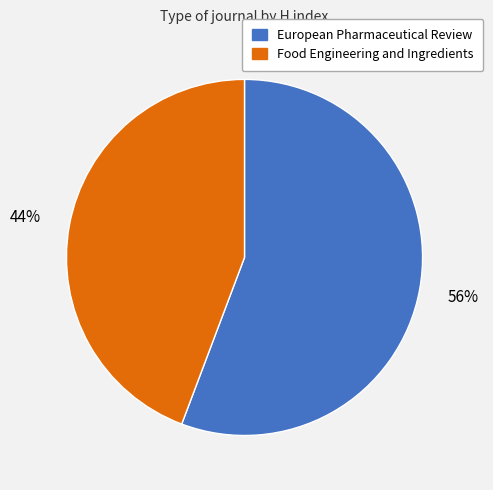

Rank the categories by value from highest to lowest.

European Pharmaceutical Review, Food Engineering and Ingredients